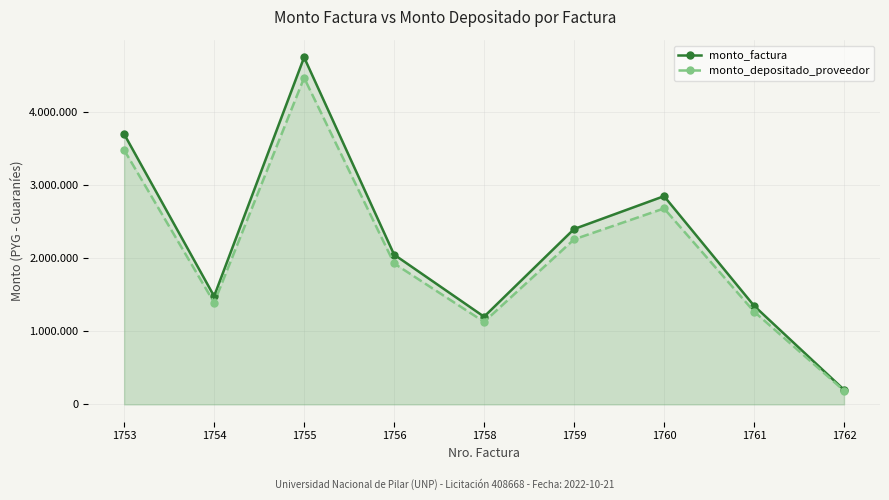

What are all the series names shown in the legend?

monto_factura, monto_depositado_proveedor